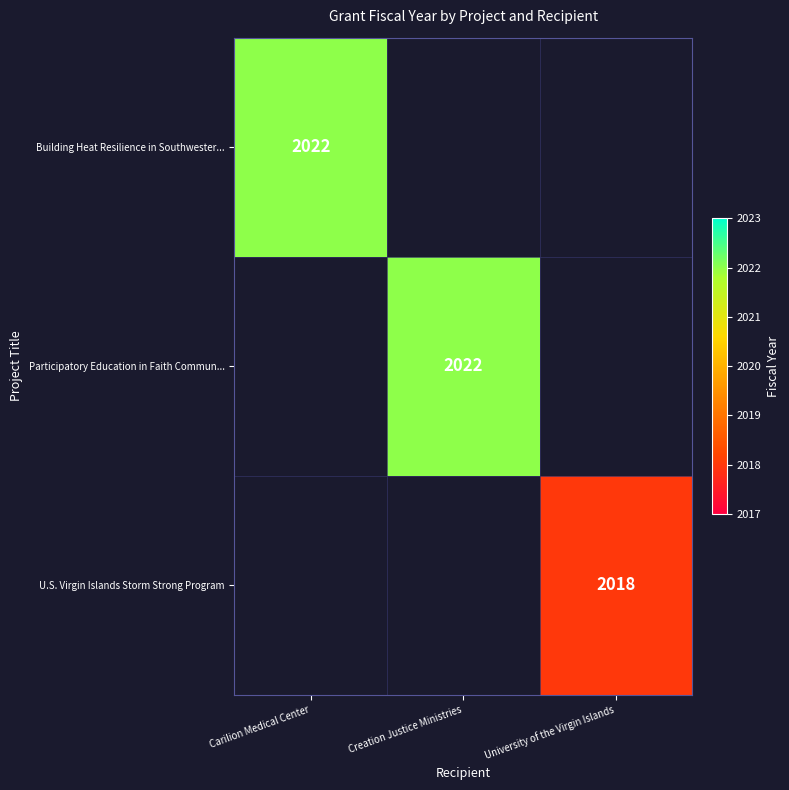

Which category has the lowest value across all series?

University of the Virgin Islands